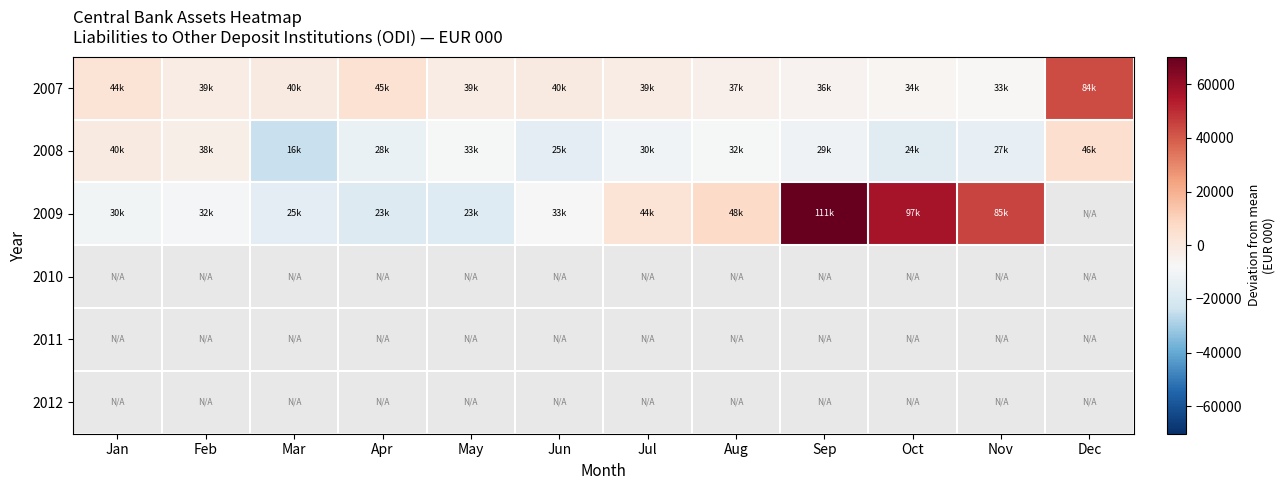

What is the maximum value for 2008?

5149.0